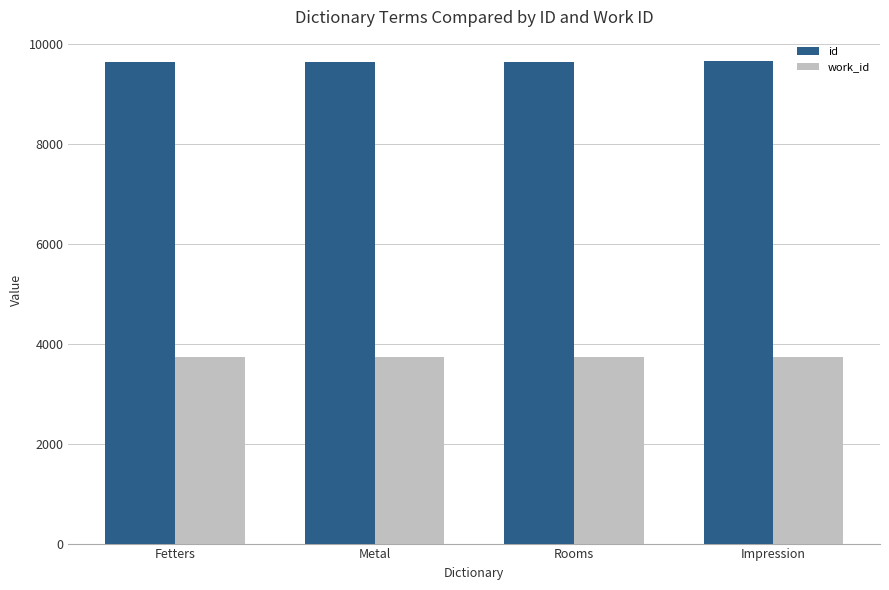

The id series shows 16441 at Fetters. True or false?

False